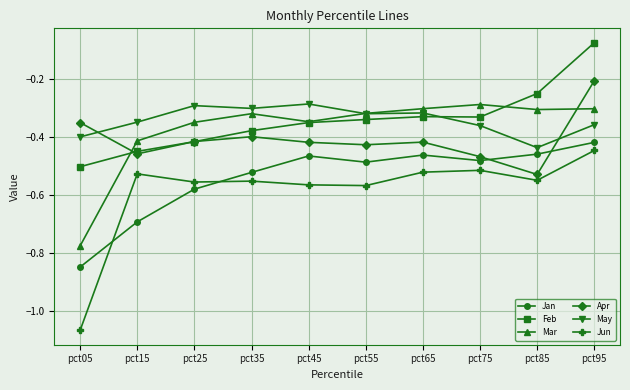

True or false: Feb and Jun cross at least once.

False